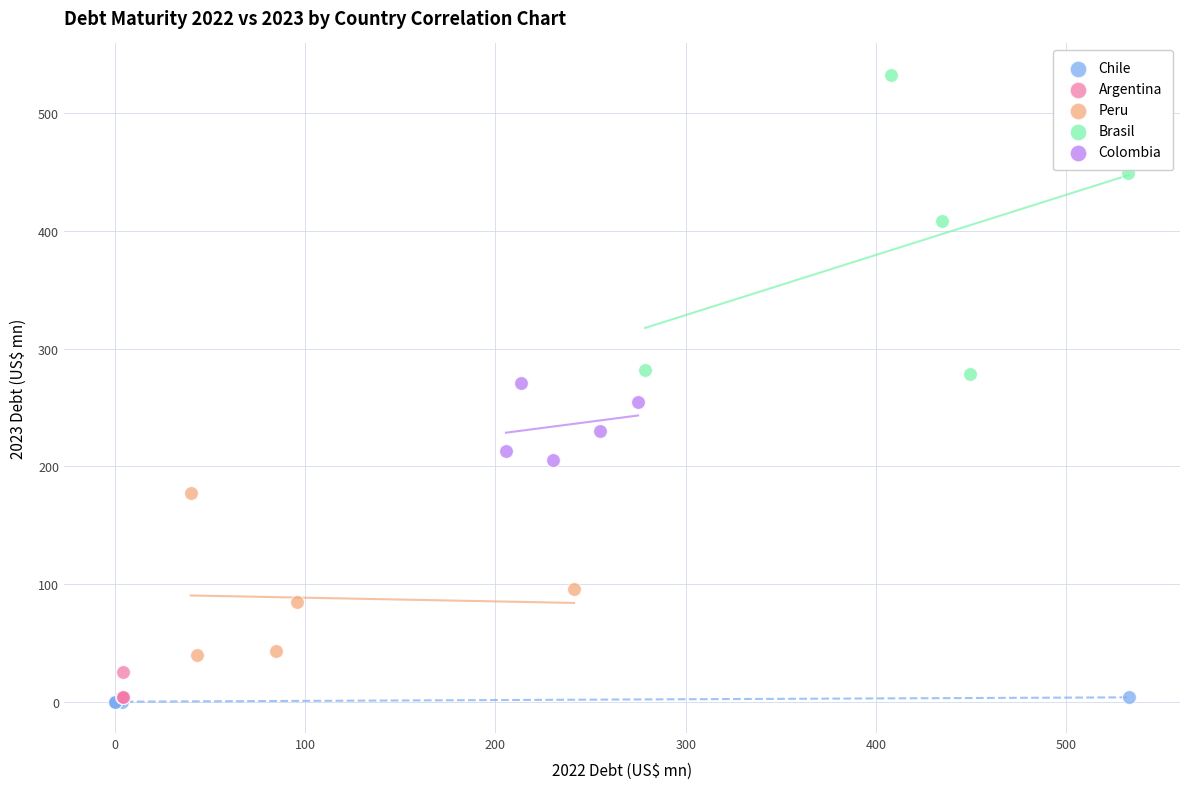

Which series contains the highest Y value?

Brasil